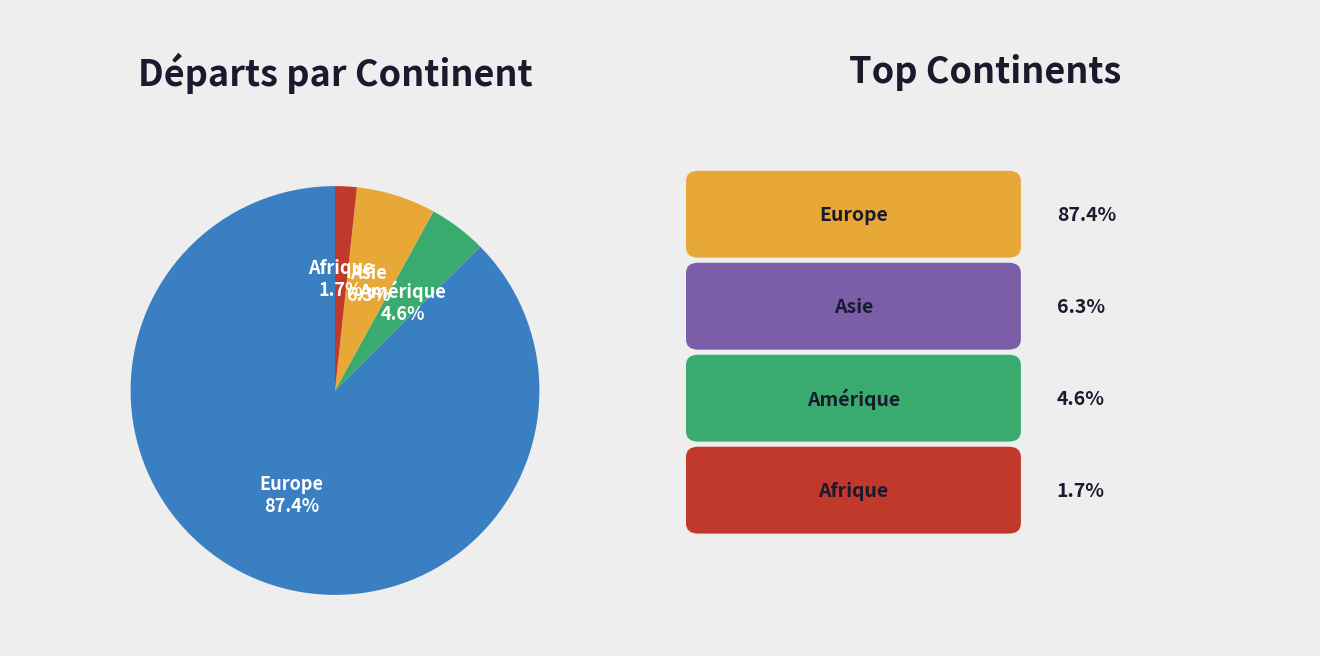

Is there a majority slice in this chart?

Yes